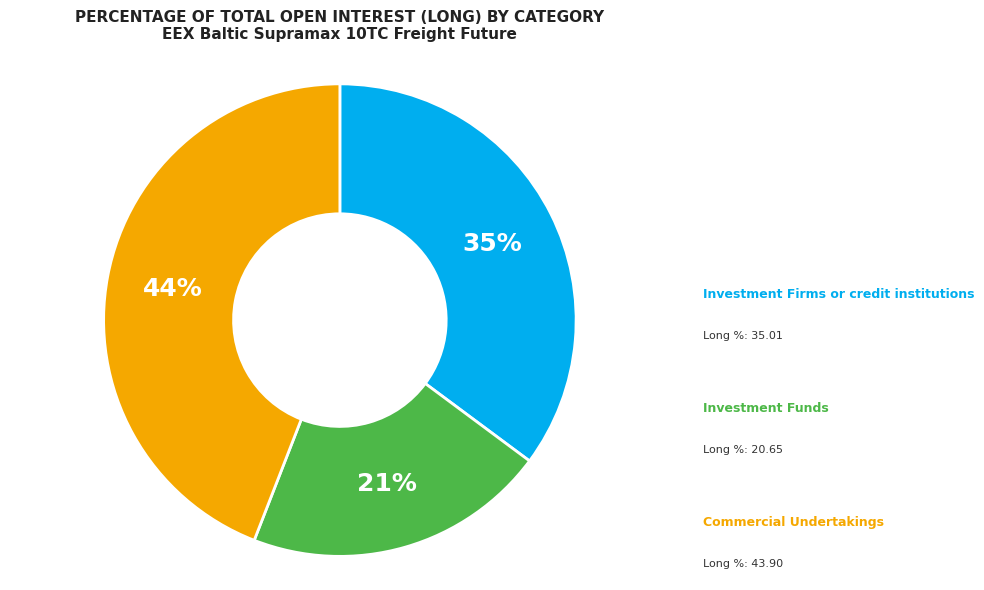

To the nearest percent, what is the difference between the largest and smallest slice percentages?

23%